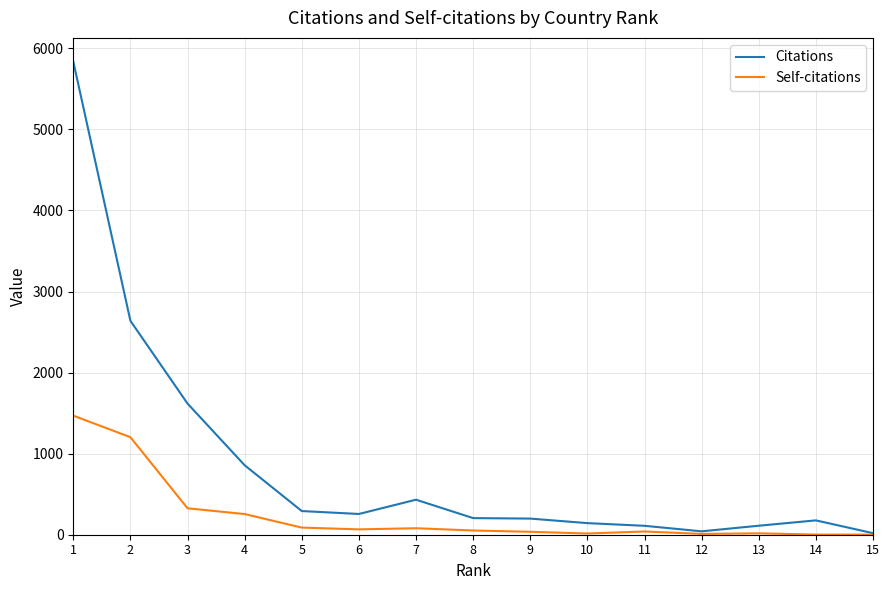

List the series in order of their peak value, lowest first.

Self-citations, Citations